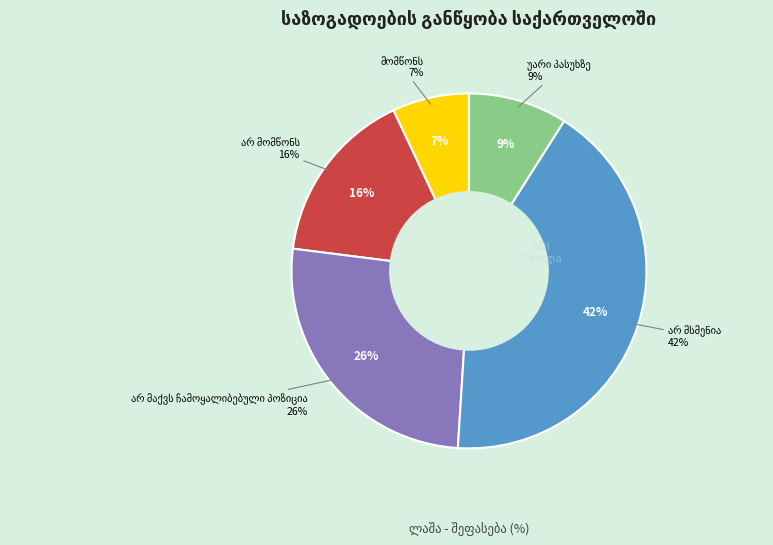

What is the change in value from მომწონს to არ მომწონს?

+9